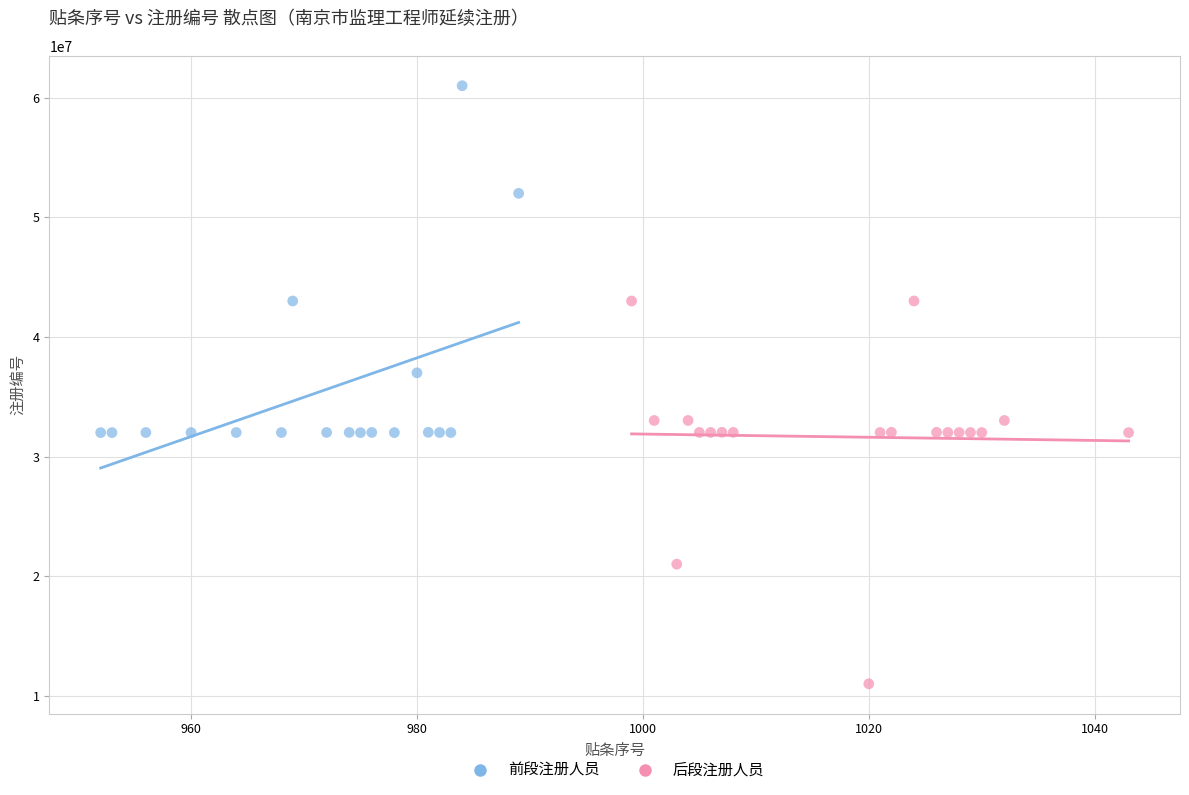

Which series has the widest spread of Y values?

后段注册人员